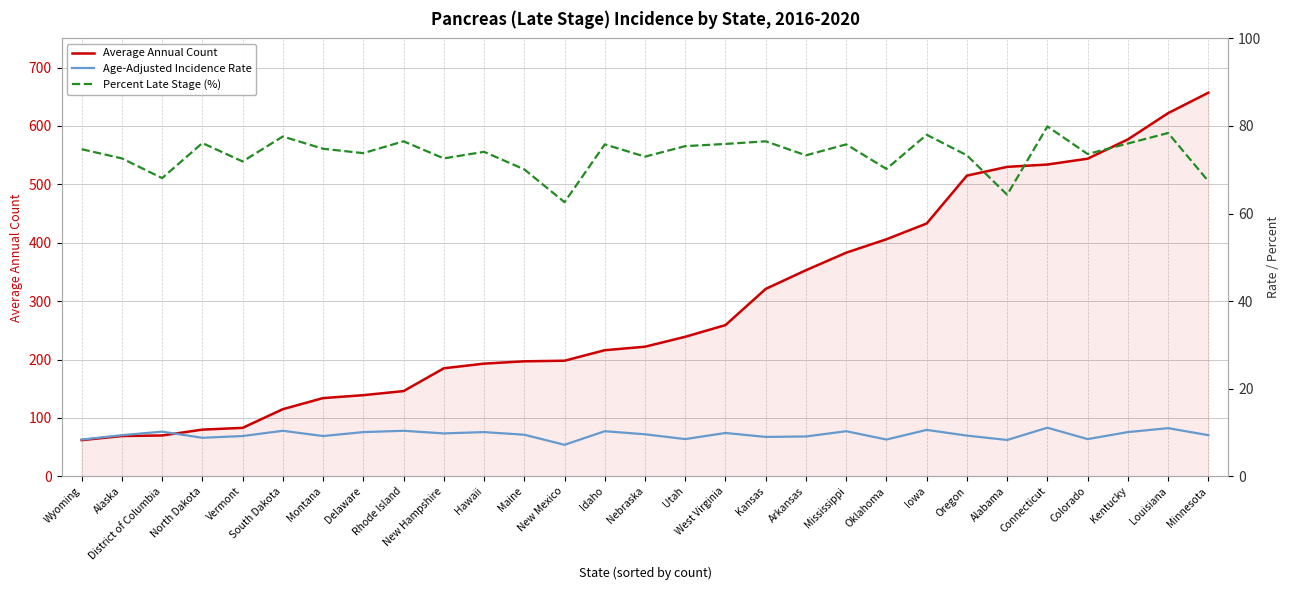

Which series has the largest total across all categories?

Average Annual Count